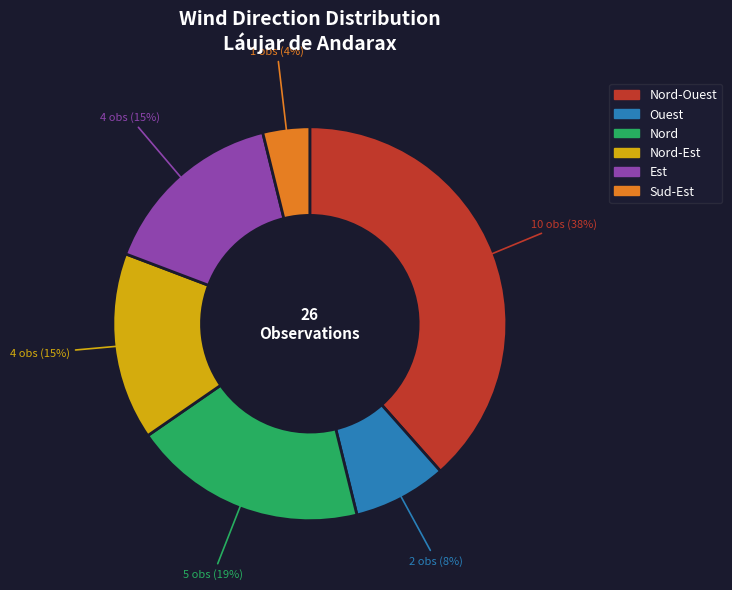

Is the sum of Nord-Est and Nord-Ouest greater than half?

Yes